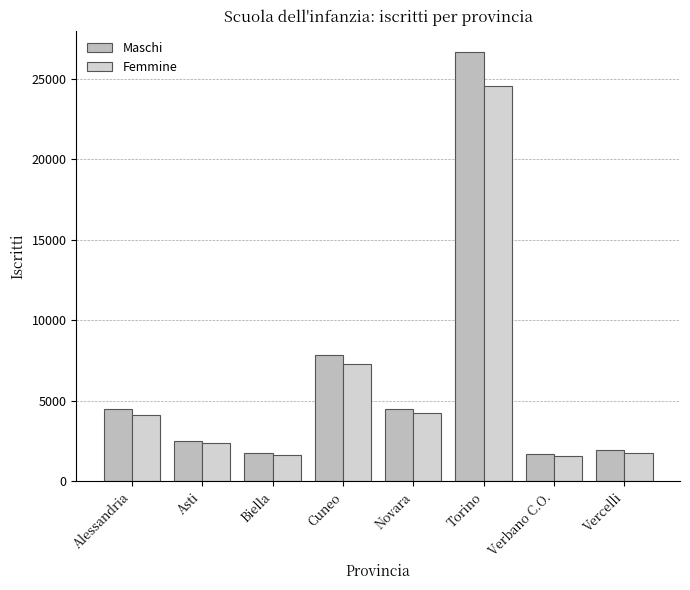

Where does the Maschi series first go above 4474?

Alessandria